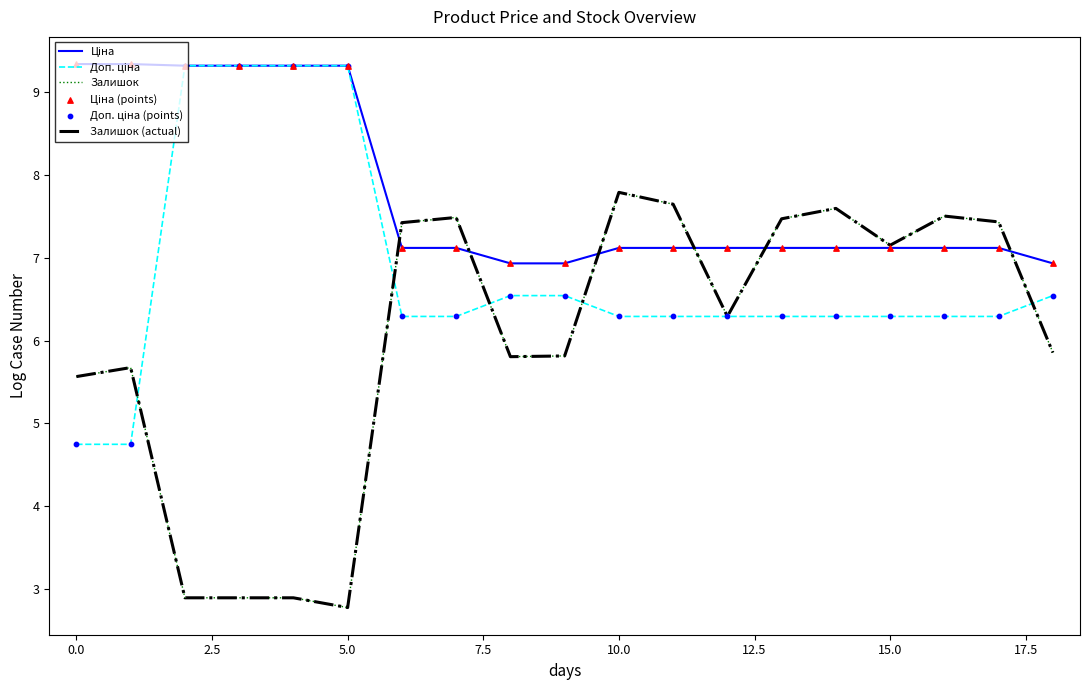

At how many categories does at least one series exceed 3?

19